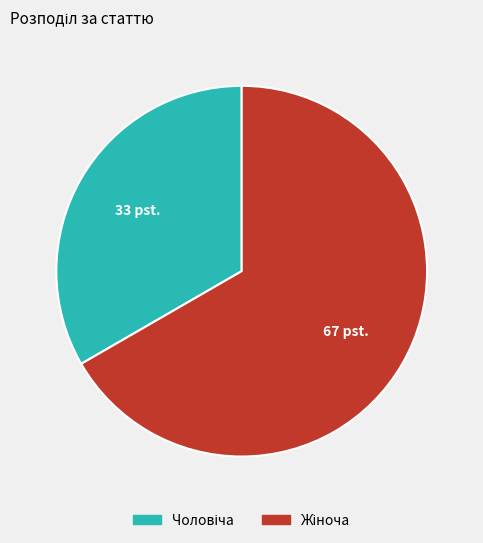

How many slices are in this pie chart?

2